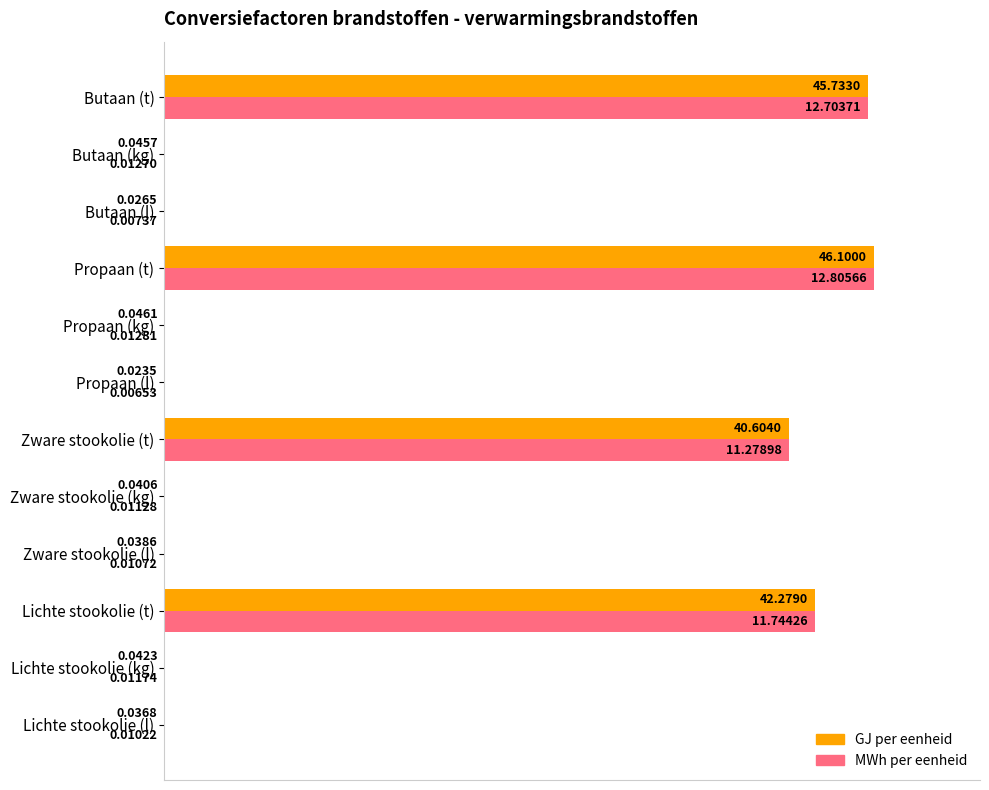

Is the value of GJ per eenheid at Propaan (t) greater than the value of MWh per eenheid at Lichte stookolie (t)?

Yes